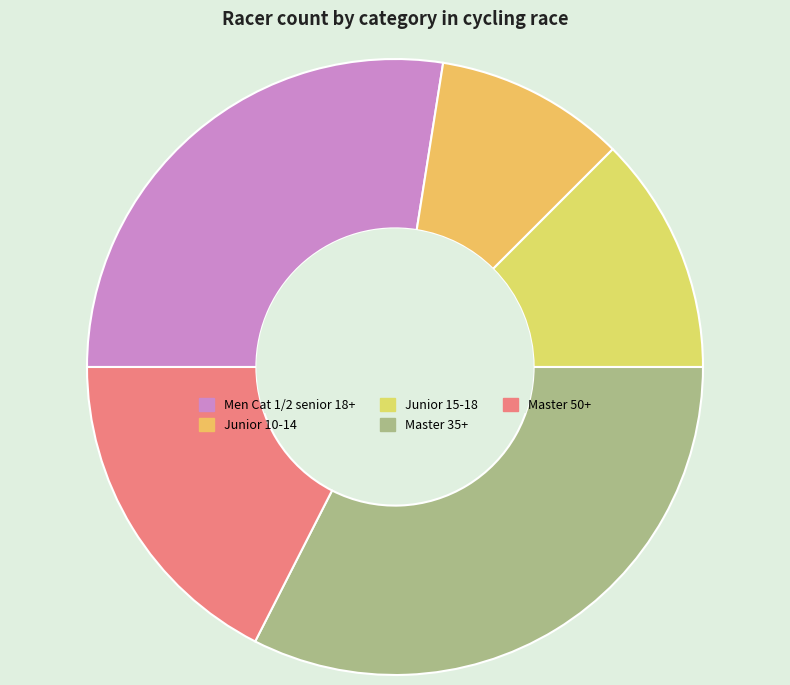

Which slice is the largest?

Master 35+